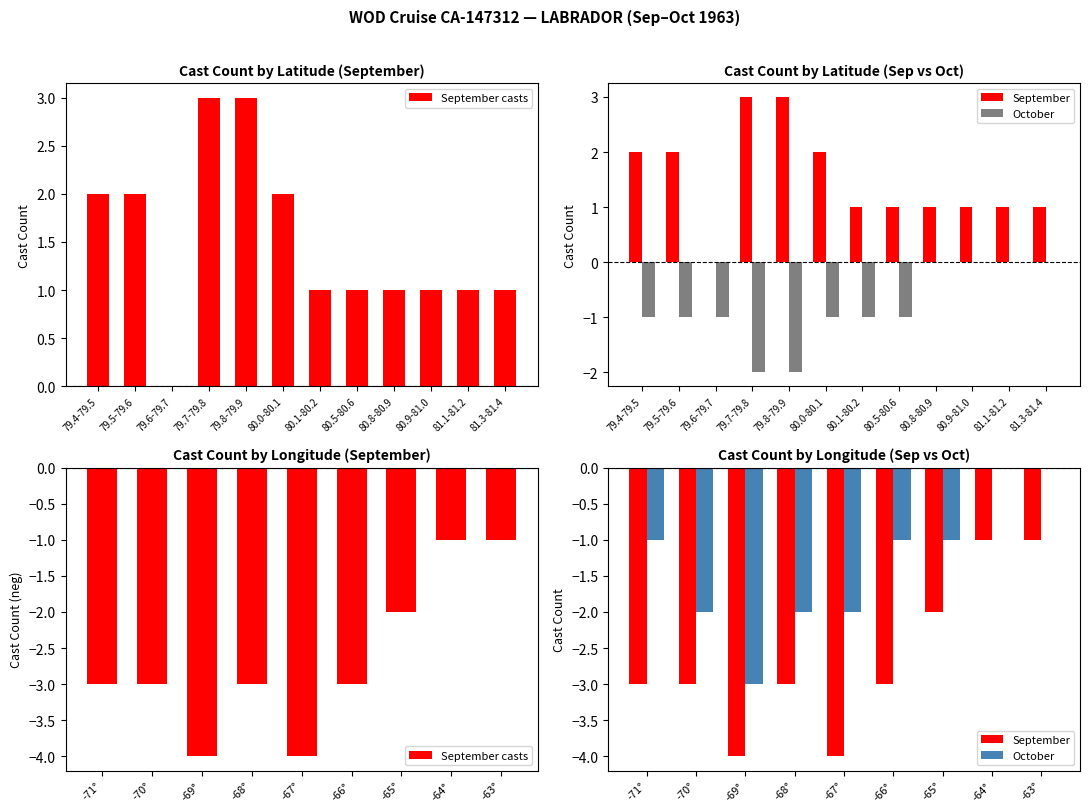

How many October values are between -2 and -1?

6